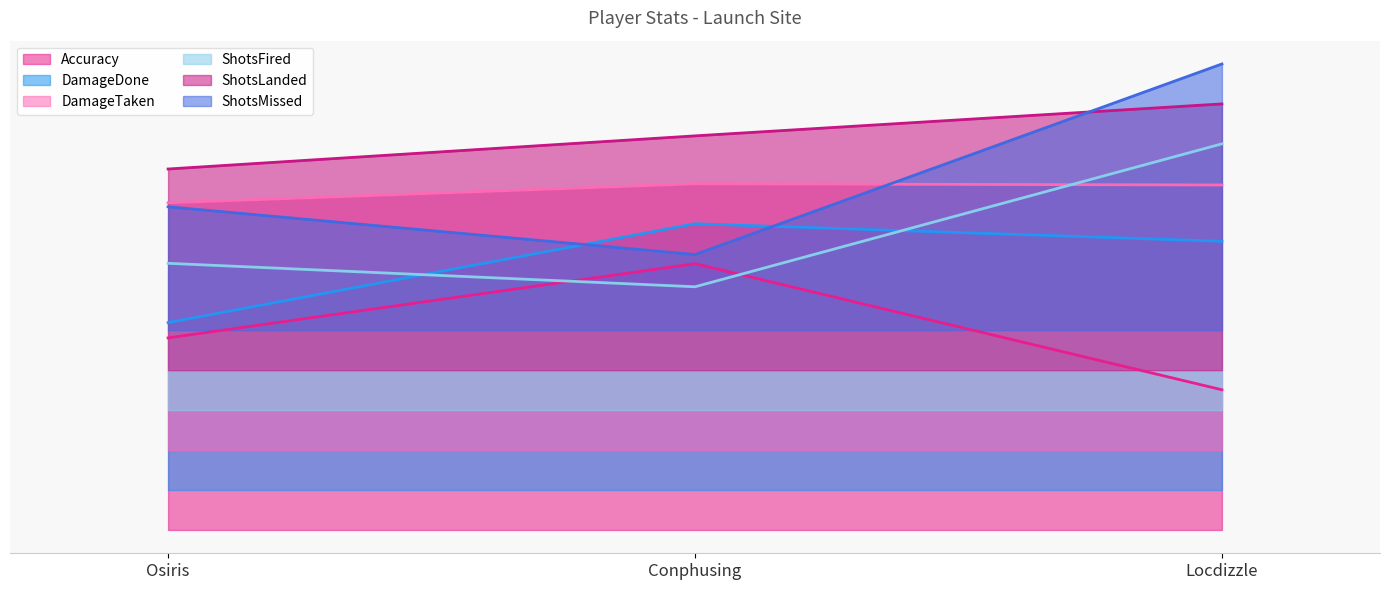

How many data points in Accuracy are above 72?

2